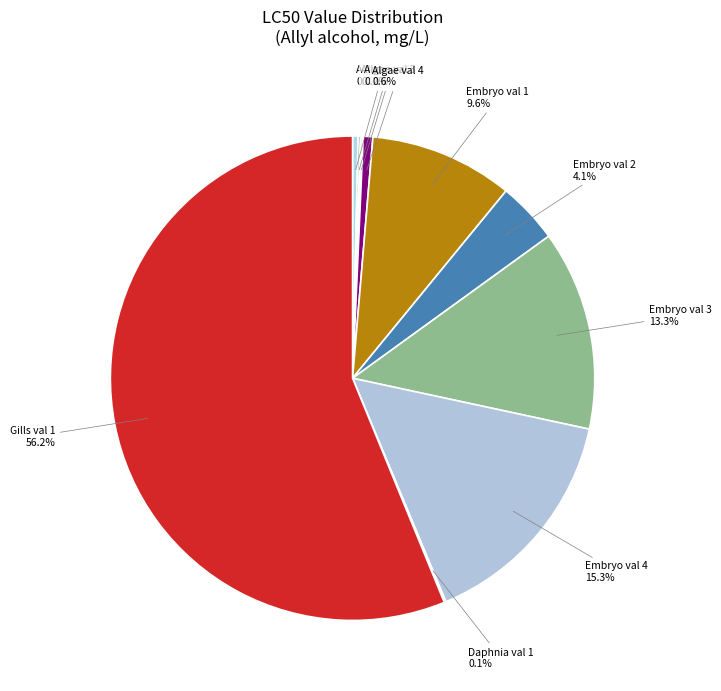

Does any single category account for the majority?

Yes